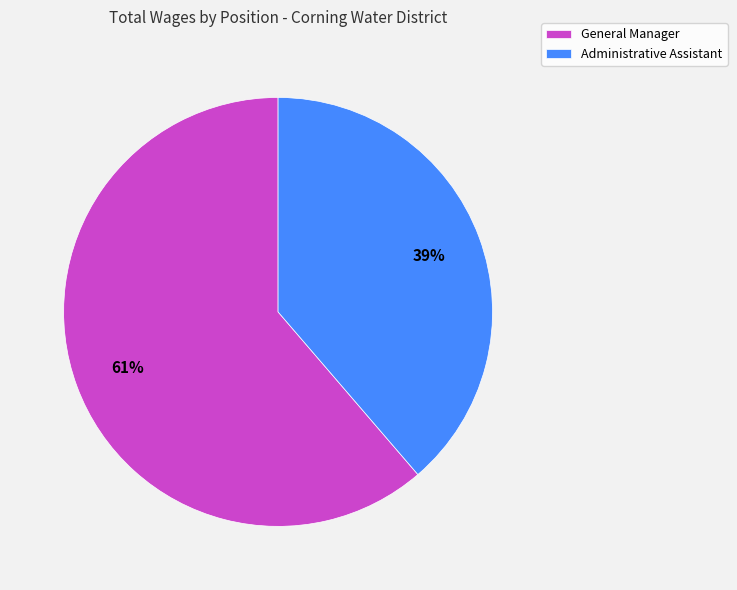

How many segments does this pie chart have?

2